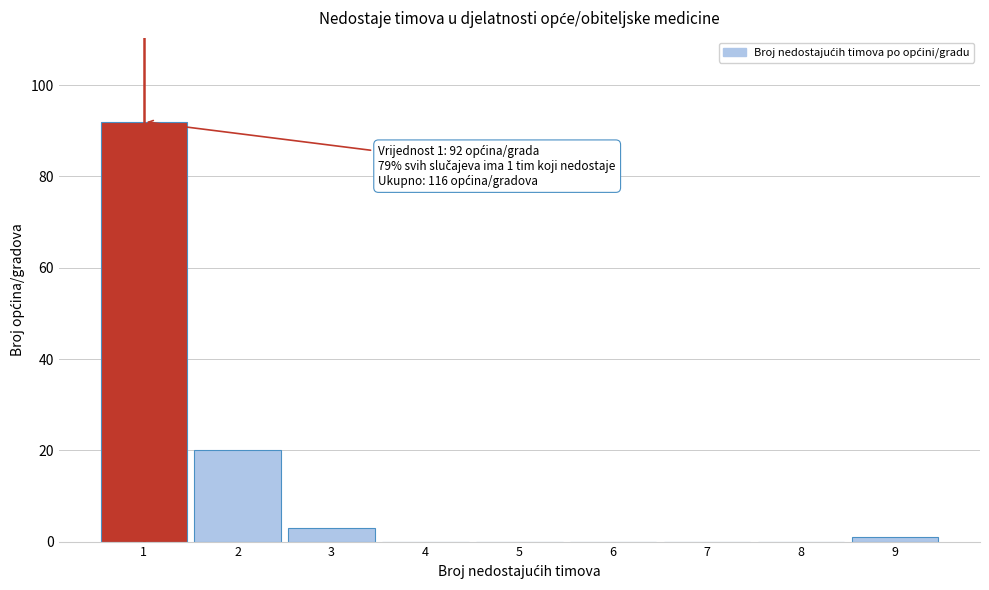

Over which range of the x-axis is the bar tallest?

0.5 to 1.5